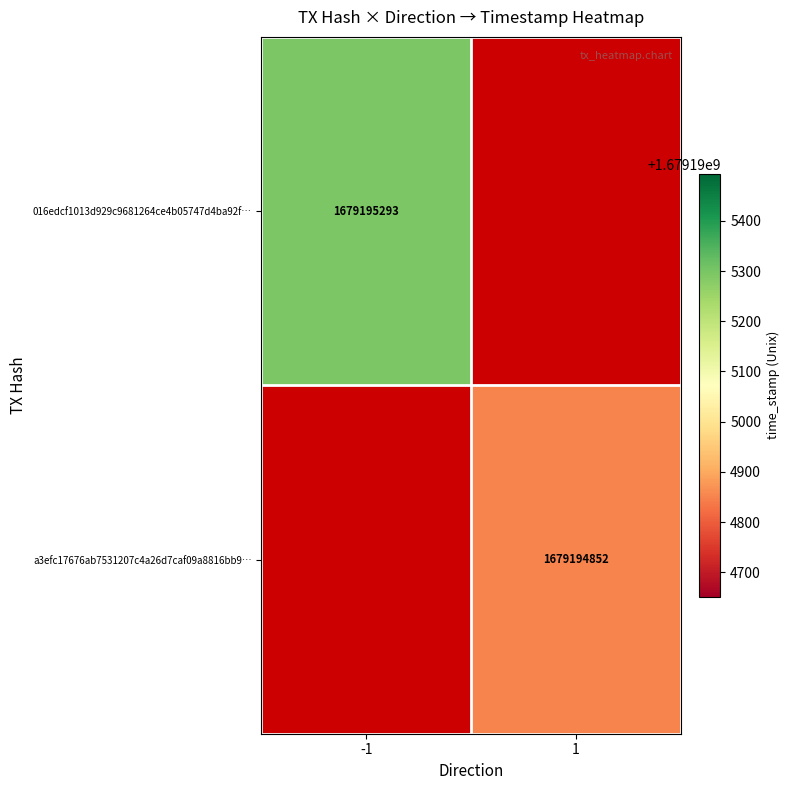

What is the difference between the highest and lowest values at time_stamp?

441